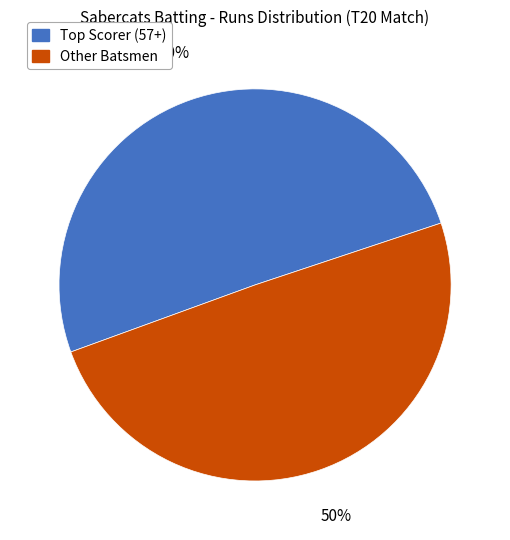

To the nearest percent, what is the average slice percentage?

50%